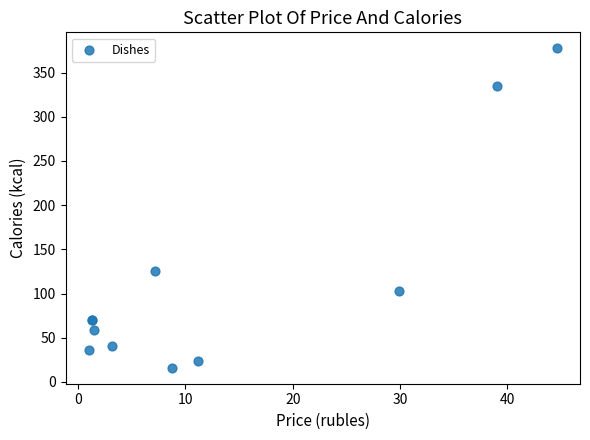

What Y value in the scatter plot is closest to 196?

126.0